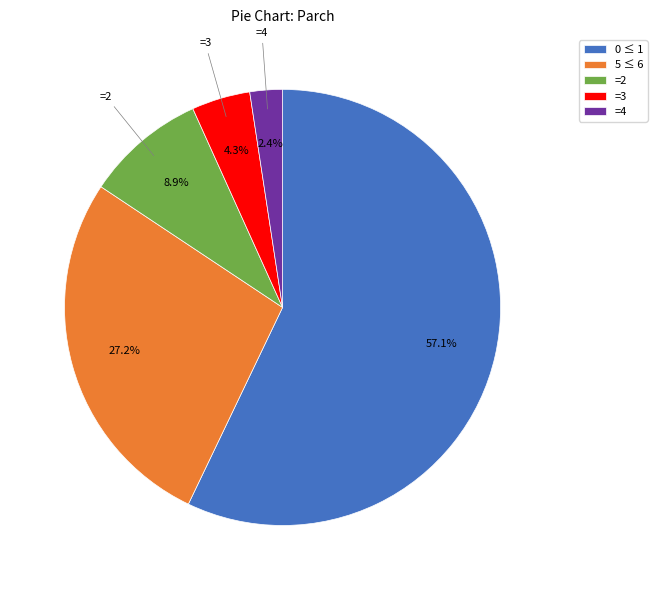

Combined, do =2 and 5 ≤ 6 account for over 50%?

No